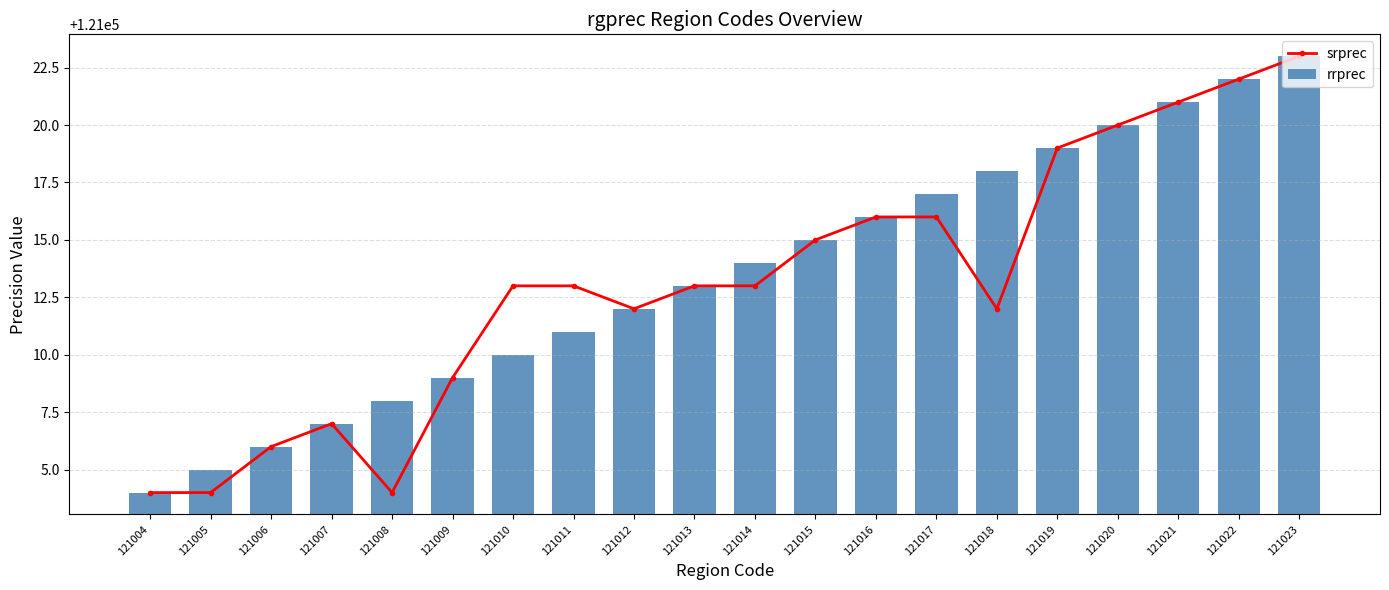

Reading left to right, extract all data points from this chart.

srprec: 121004=121004	121005=121004	121006=121006	121007=121007	121008=121004	121009=121009	121010=121013	121011=121013	121012=121012	121013=121013	121014=121013	121015=121015	121016=121016	121017=121016	121018=121012	121019=121019	121020=121020	121021=121021	121022=121022	121023=121023
rrprec: 121004=121004	121005=121005	121006=121006	121007=121007	121008=121008	121009=121009	121010=121010	121011=121011	121012=121012	121013=121013	121014=121014	121015=121015	121016=121016	121017=121017	121018=121018	121019=121019	121020=121020	121021=121021	121022=121022	121023=121023